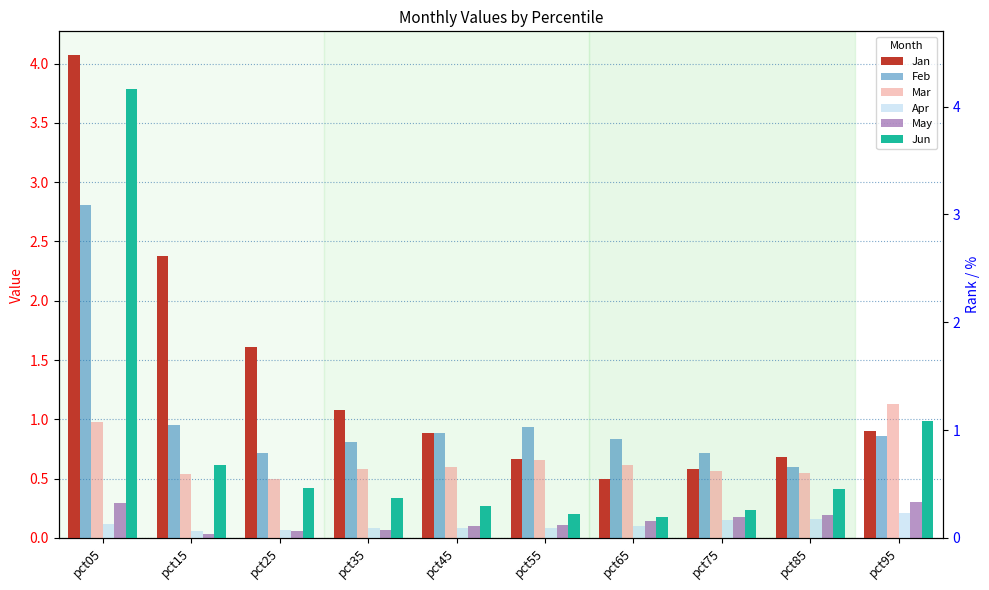

What is the greatest value displayed?

4.1